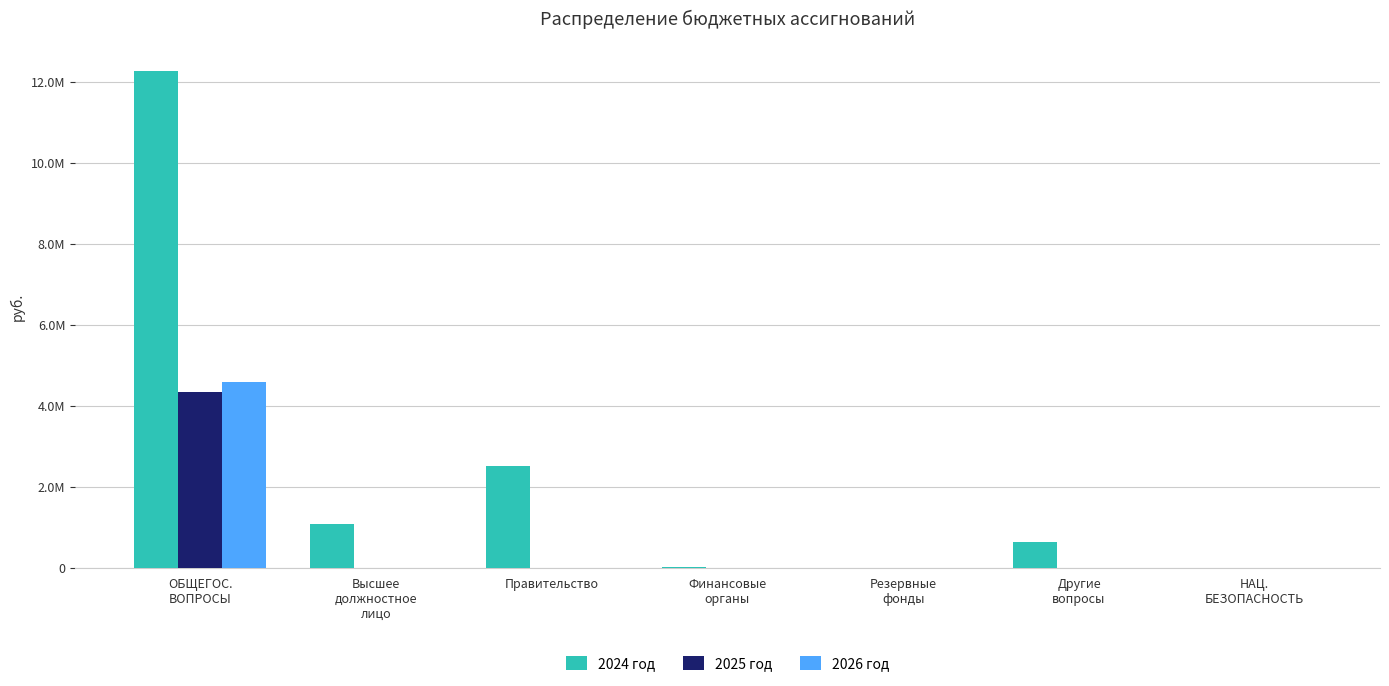

What is the difference between the highest and lowest values at Другие
вопросы?

647662.7